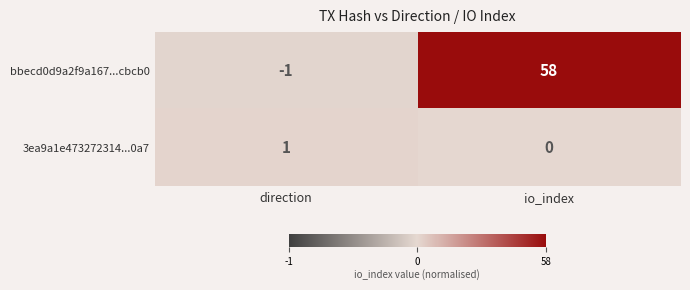

Reading left to right, transcribe all the data shown in this chart.

bbecd0d9a2f9a167...cbcb0: -1	58
3ea9a1e473272314...0a7: 1	0